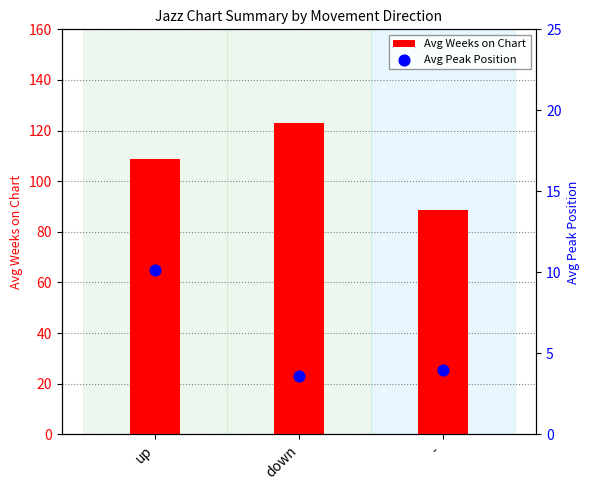

At which category is the sum across all series the highest?

down